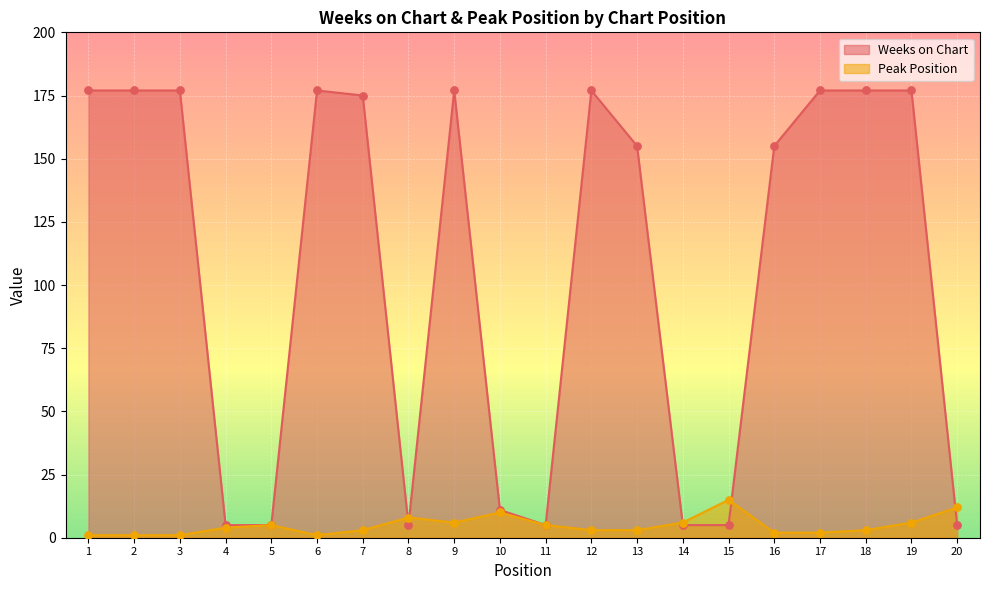

What are all the series names shown in the legend?

Weeks on Chart, Peak Position